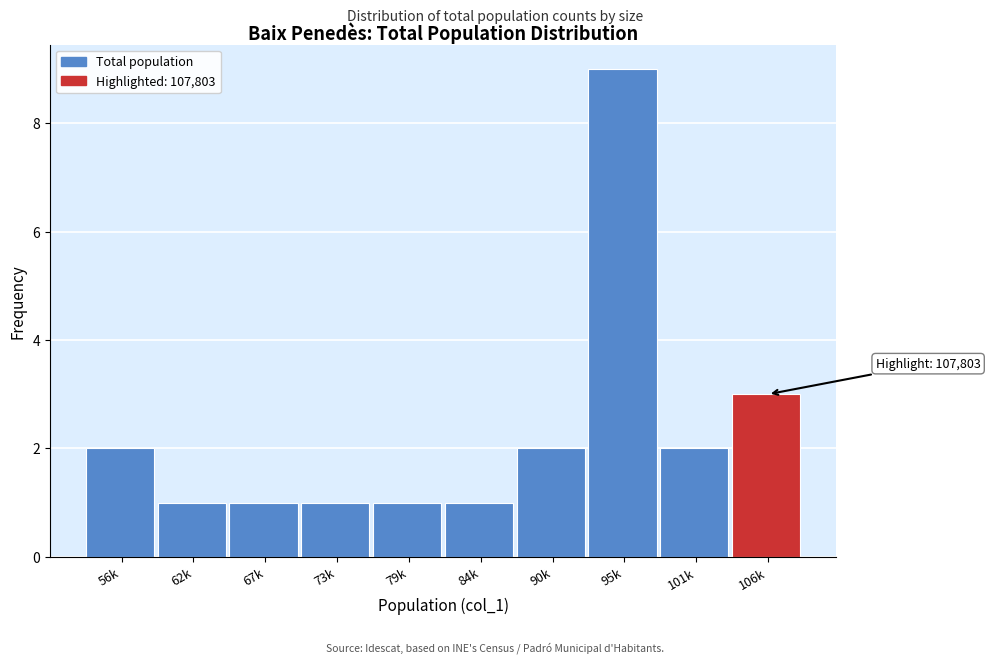

Reading left to right, what are all the values shown in this chart?

56k=2	62k=1	67k=1	73k=1	79k=1	84k=1	90k=2	95k=9	101k=2	106k=3